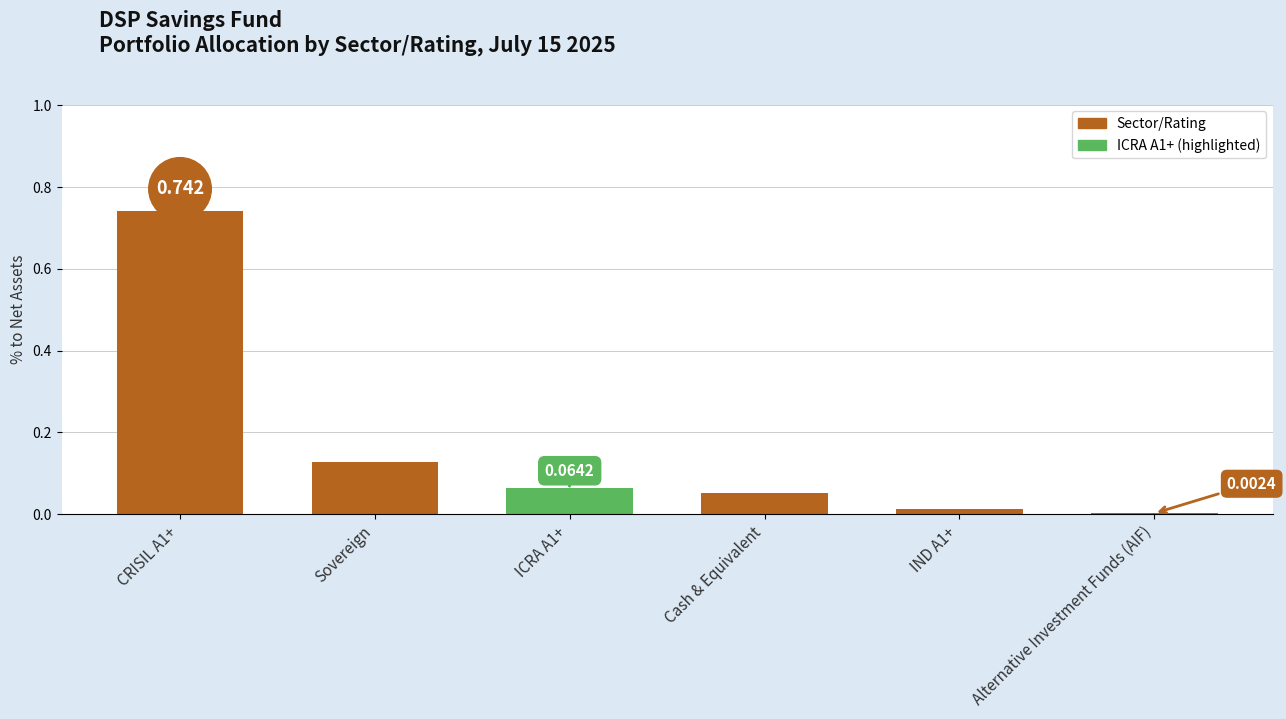

Where is the data nearest to the value 0?

Alternative Investment Funds (AIF)